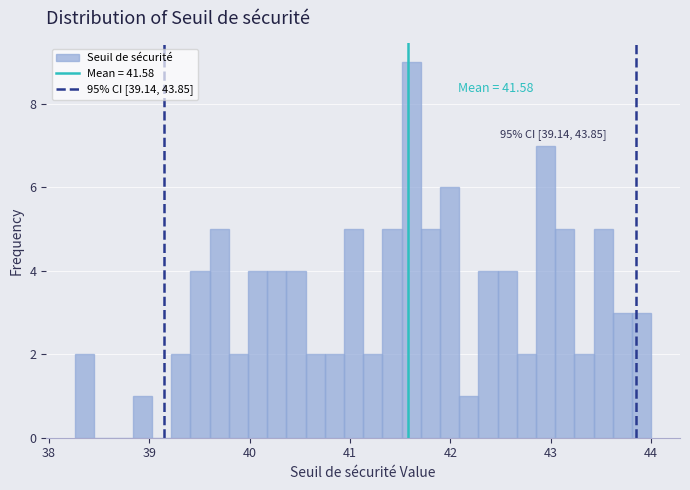

Around what value on the x-axis is the tallest bar? Give the approximate position of its centre, as read against the axis.

41.6